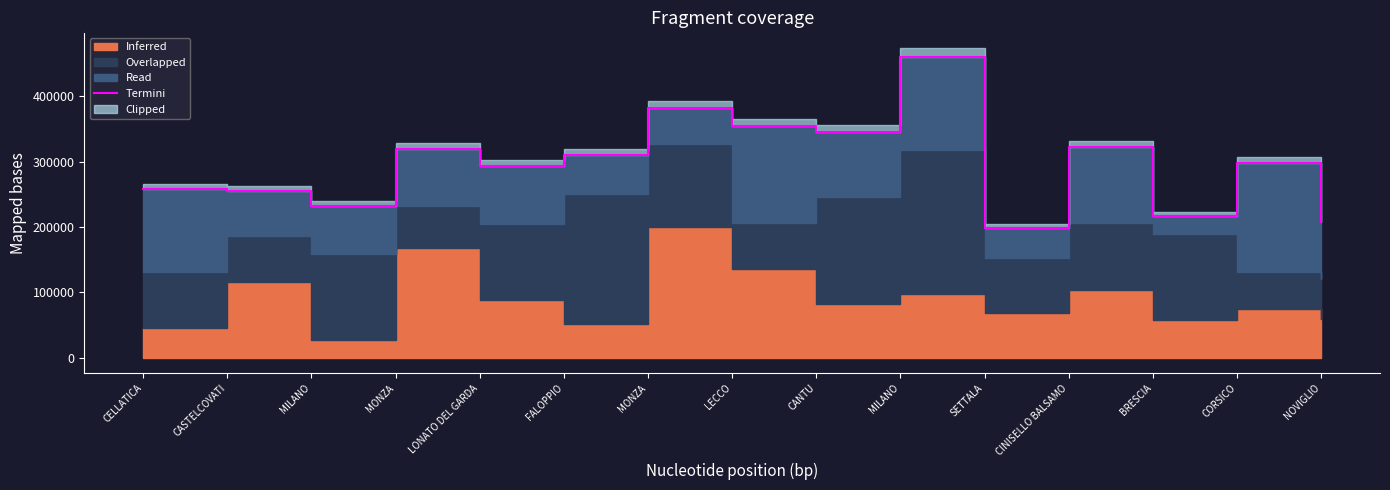

Where is the data nearest to the value 329499?

CINISELLO BALSAMO